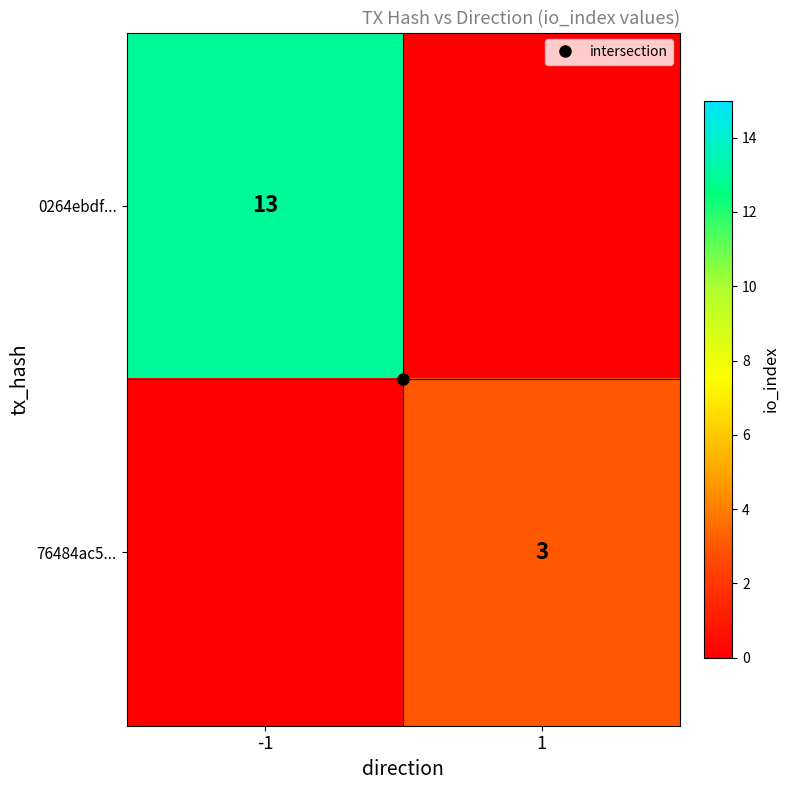

What is the sum of all 76484ac5... values?

3